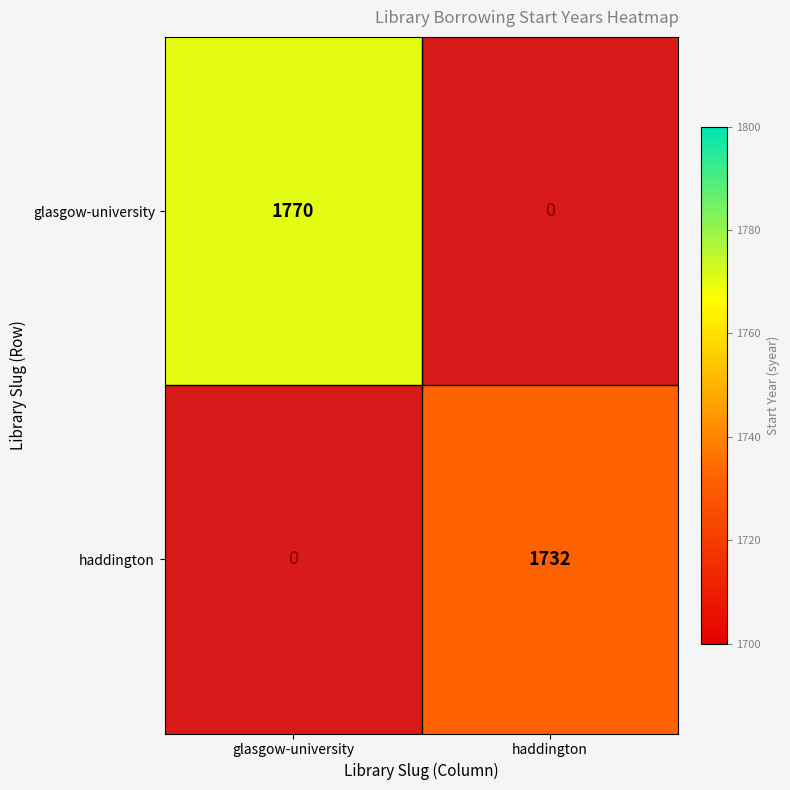

What is the greatest value displayed?

1770.0